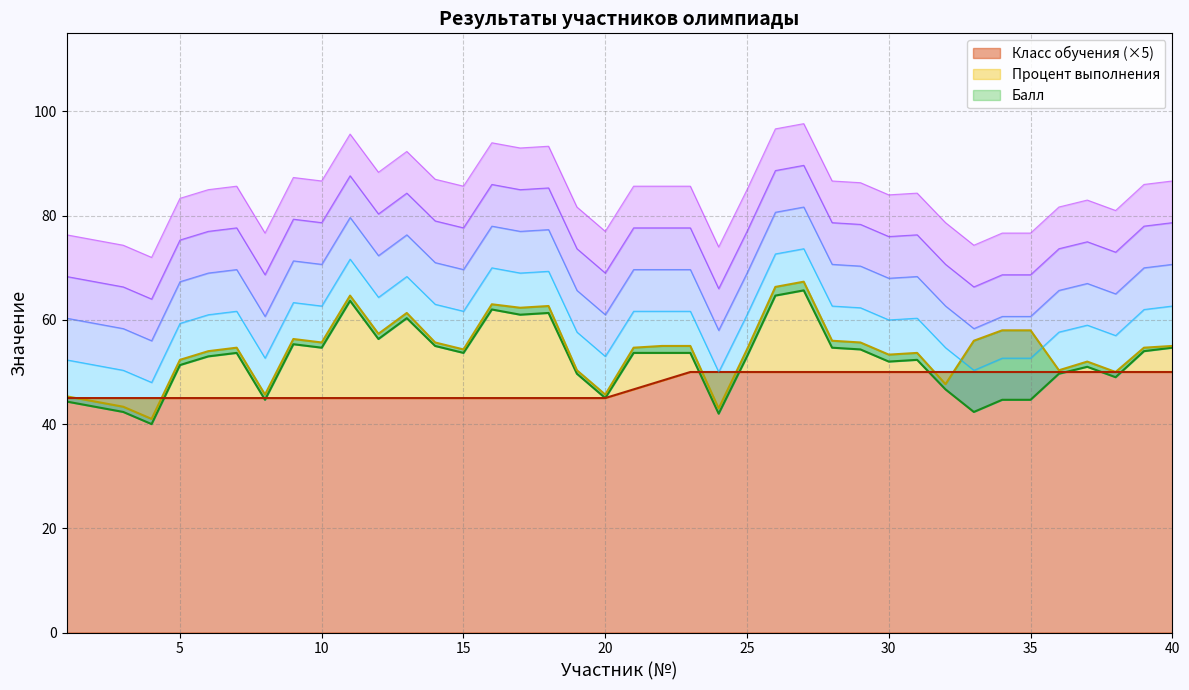

What is the maximum value for Класс обучения (×5)?

50.0